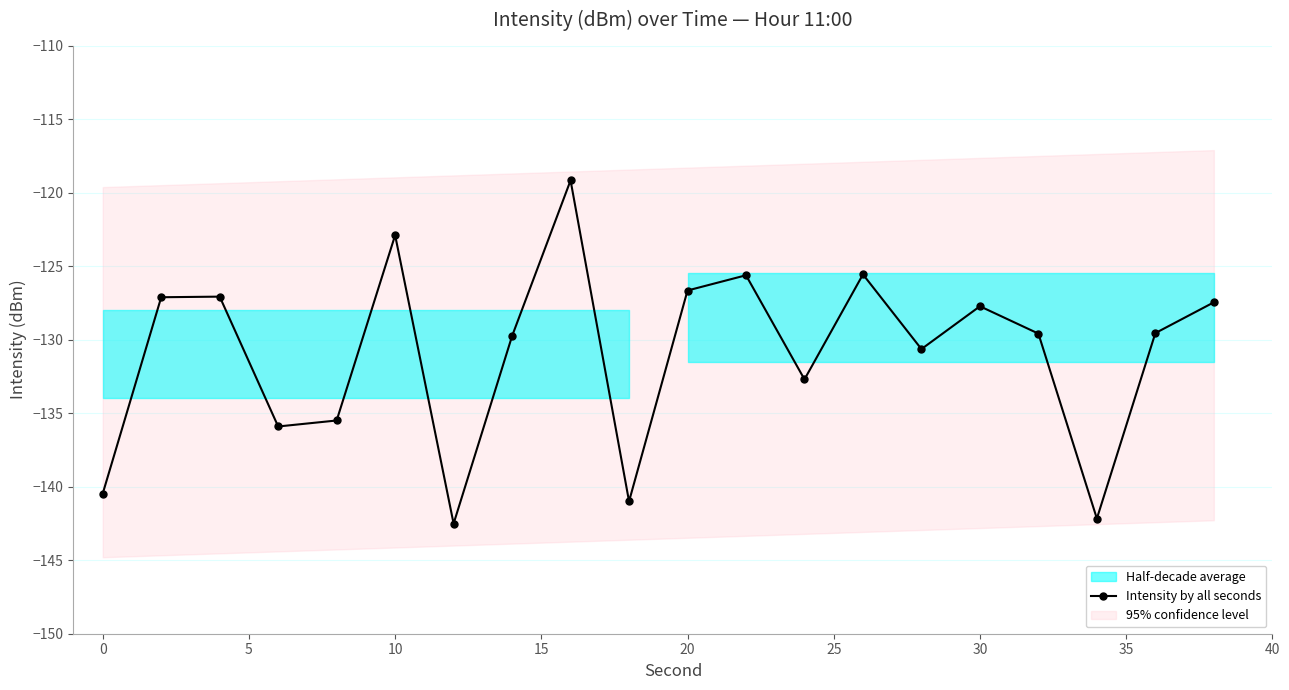

How many lines are shown in the chart?

1